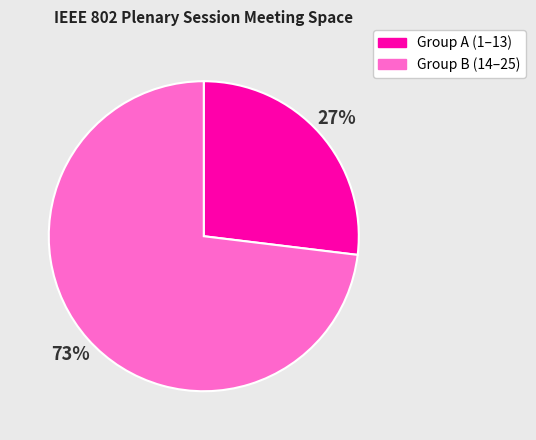

Is the sum of Group A (1–13) and Group B (14–25) greater than half?

Yes